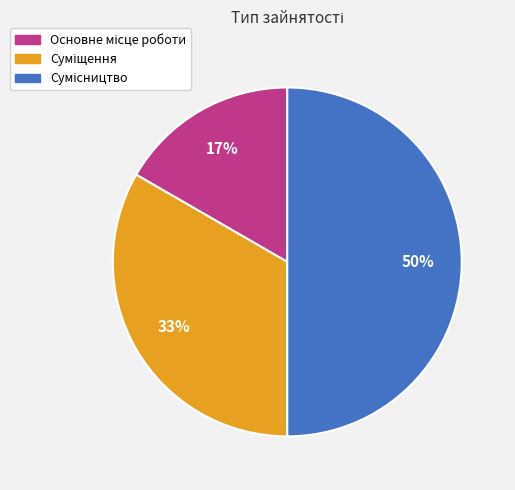

To the nearest percent, what is the average slice percentage?

33%